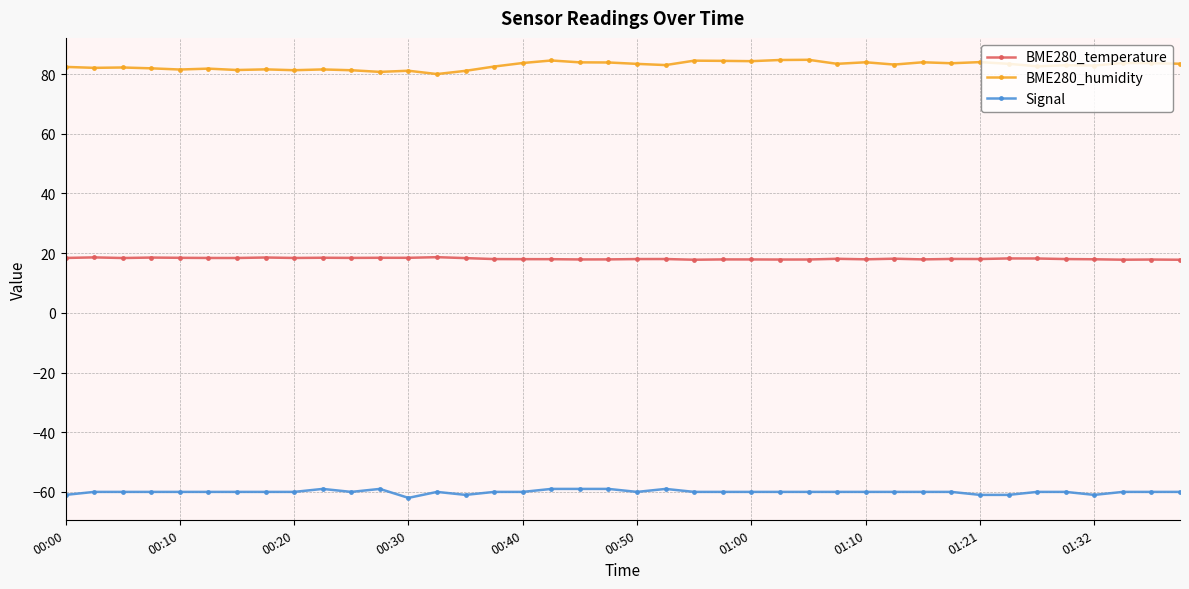

What is the value of the BME280_humidity point at the 2nd from the left?

82.1